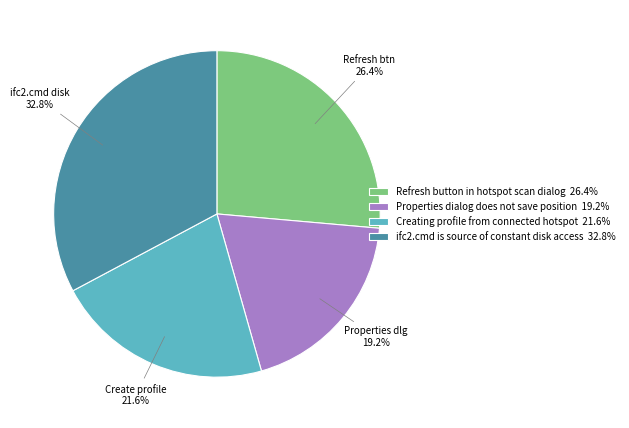

Approximately how many times larger is the value at ifc2.cmd is source of constant disk access compared to Refresh button in hotspot scan dialog?

1.2